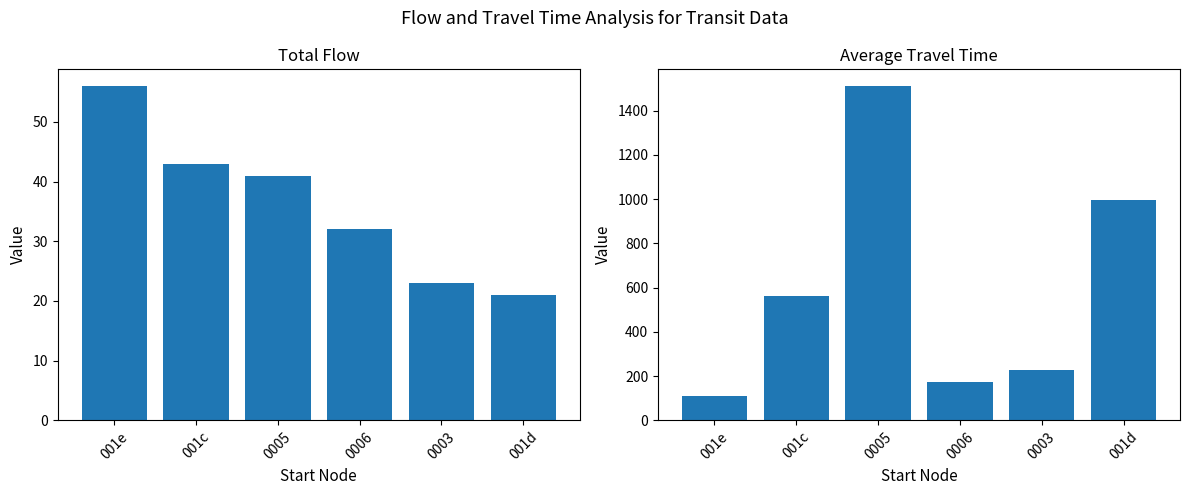

At 001e, list the series in order from largest to smallest.

Avg Travel Time, Flow